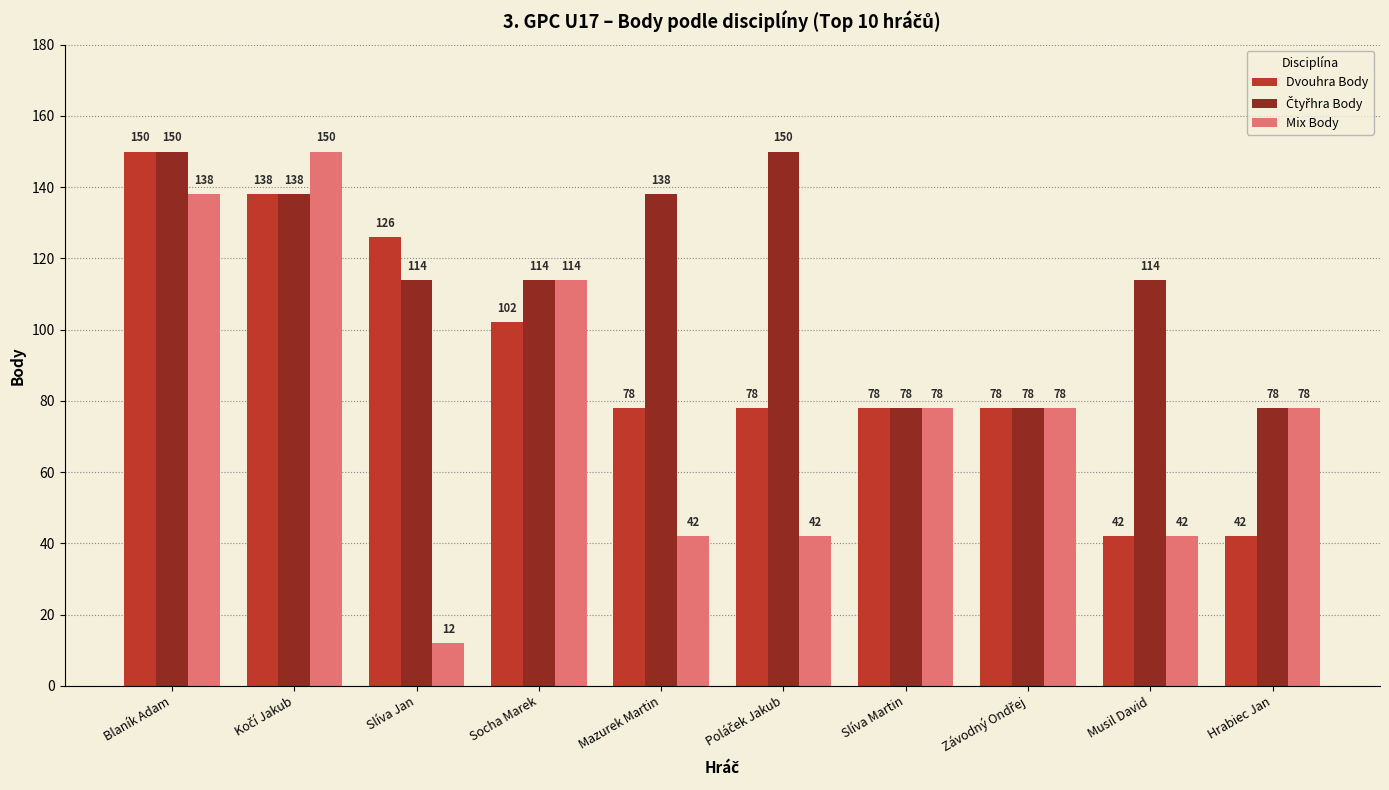

At which category is the sum across all series the highest?

Blaník Adam